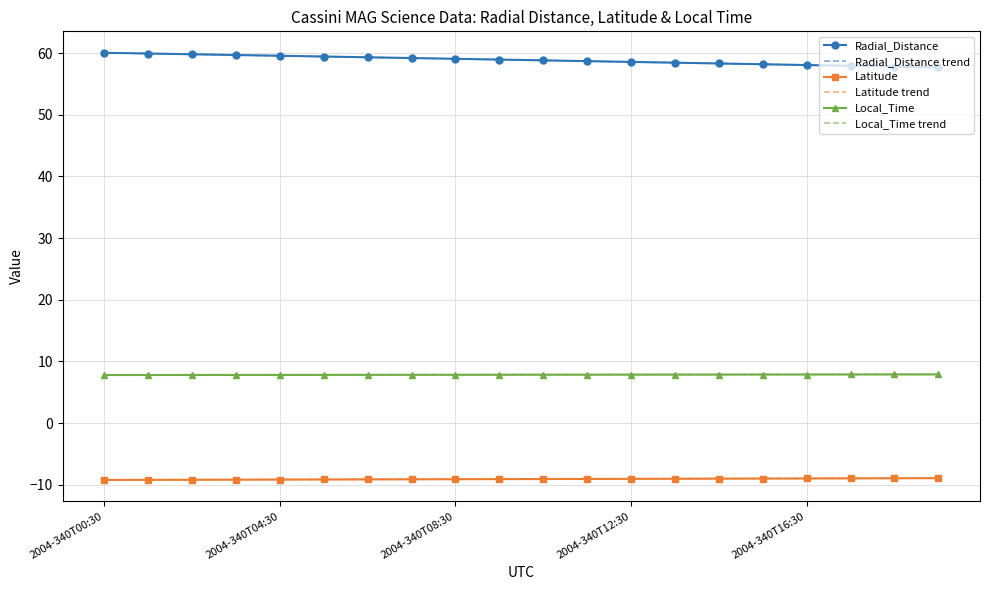

What is the minimum value for Latitude trend?

-9.2